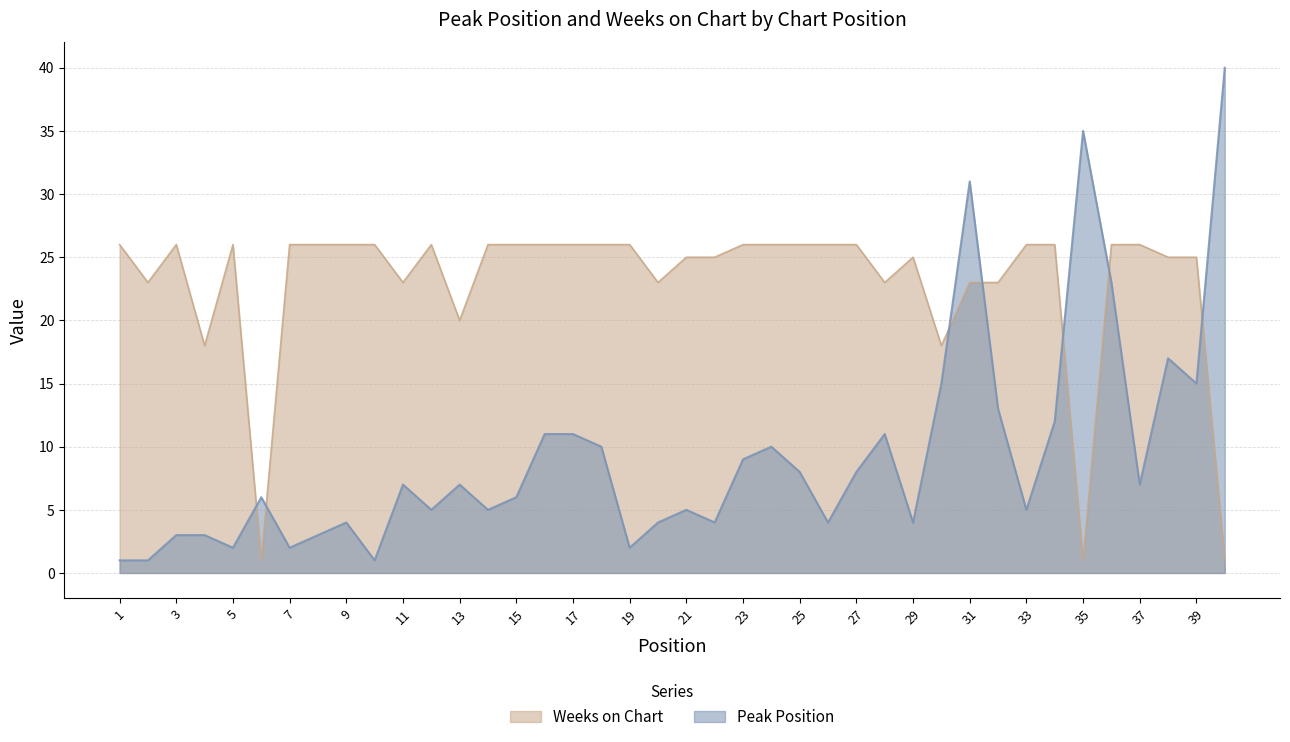

What are all the series names shown in the legend?

Weeks on Chart, Peak Position